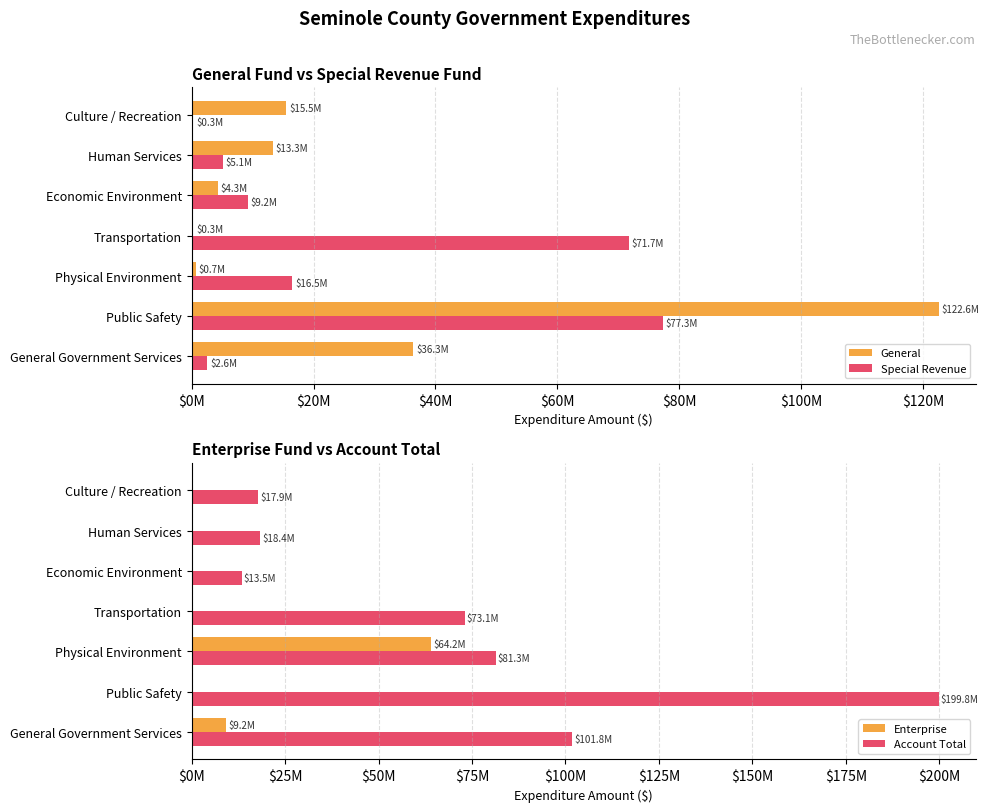

The value of Enterprise at General Government Services is 9233602. True or false?

True